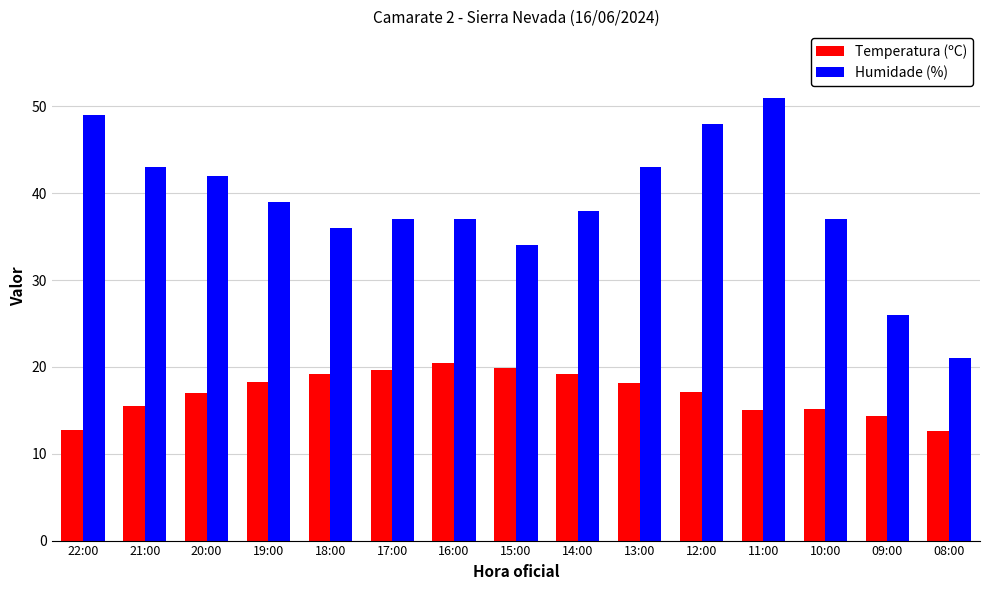

Which series has the largest total across all categories?

Humidade (%)